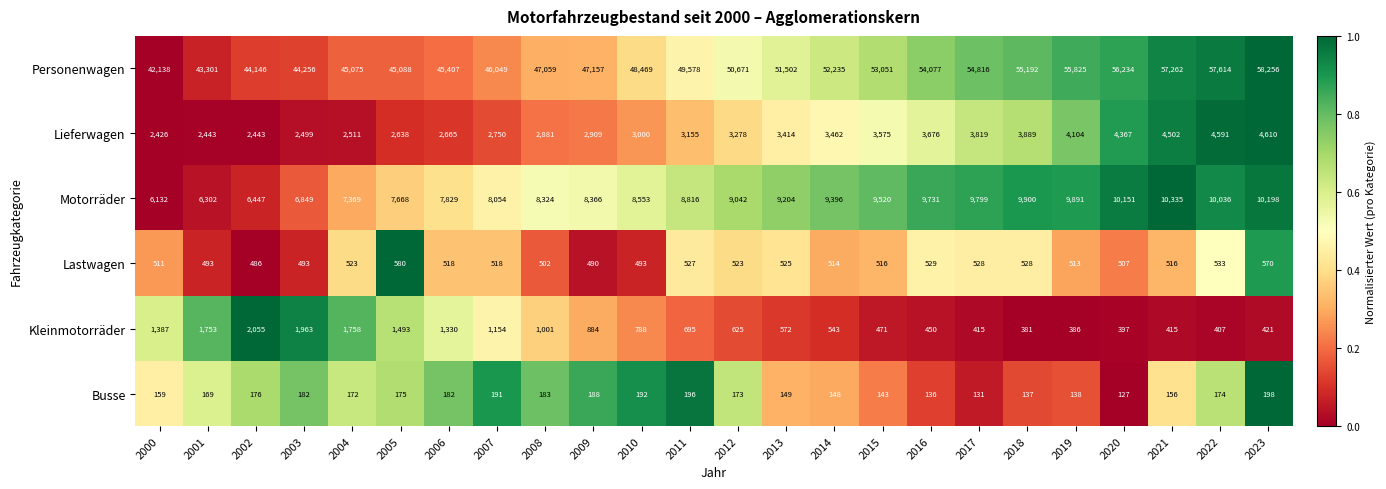

What is the highest value of the Motorräder series?

10335